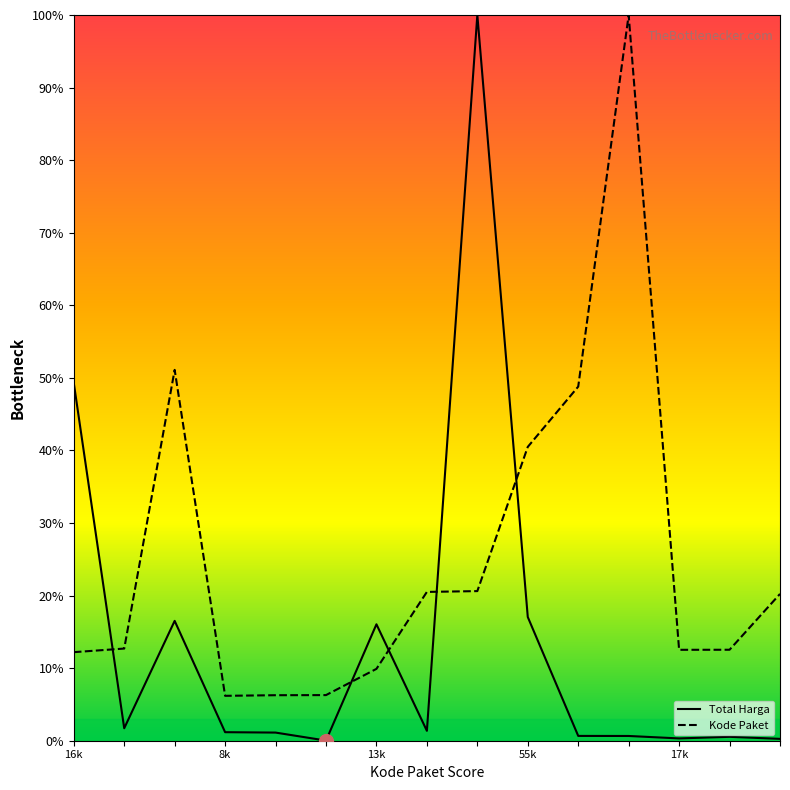

What is the spread (max minus min) of values at 2021-12-09?

99.3